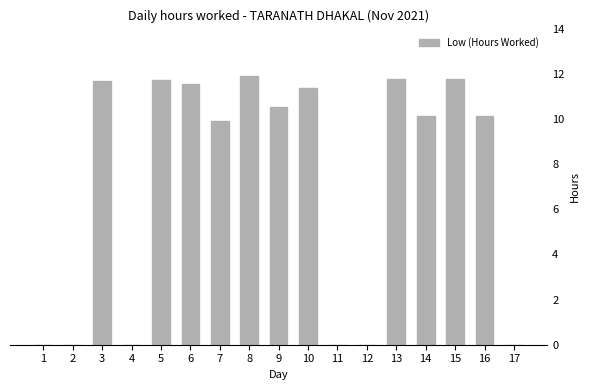

How many values exceed 10?

10